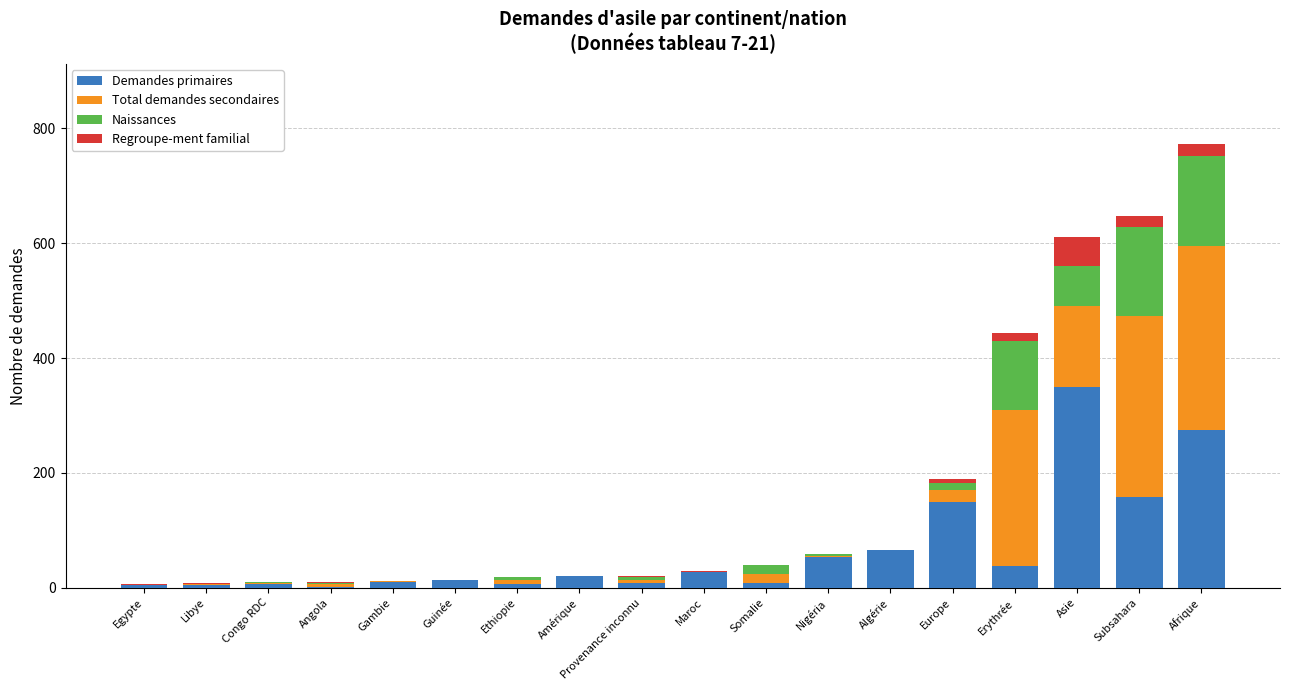

Are the bars horizontal?

No